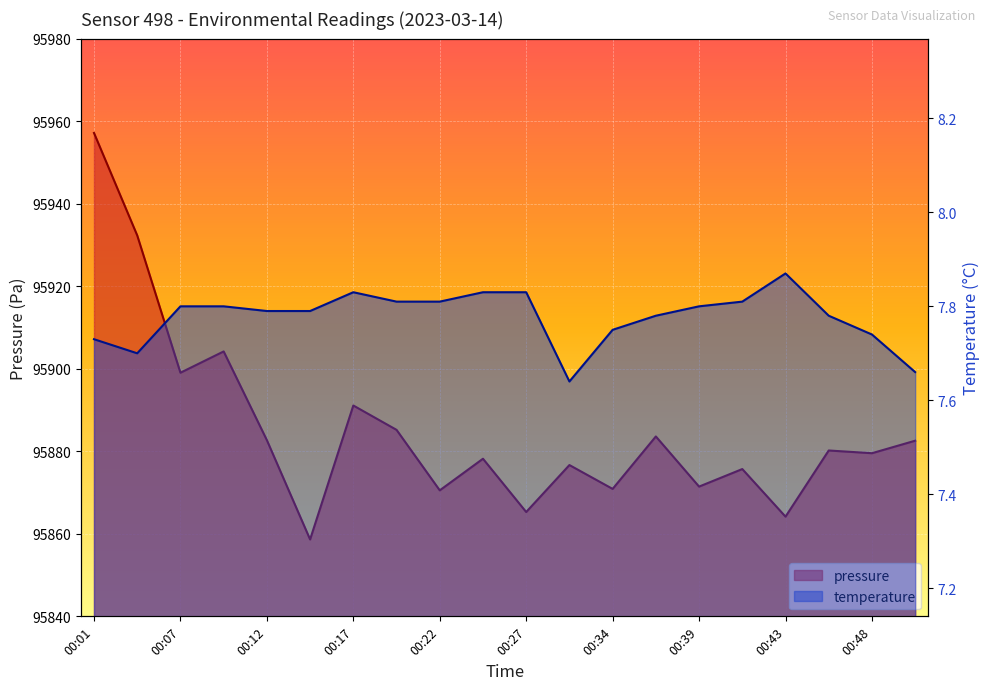

Rank the categories by pressure value from highest to lowest.

00:01, 00:03, 00:10, 00:07, 00:17, 00:20, 00:36, 00:12, 00:51, 00:46, 00:48, 00:25, 00:31, 00:41, 00:39, 00:34, 00:22, 00:27, 00:43, 00:15